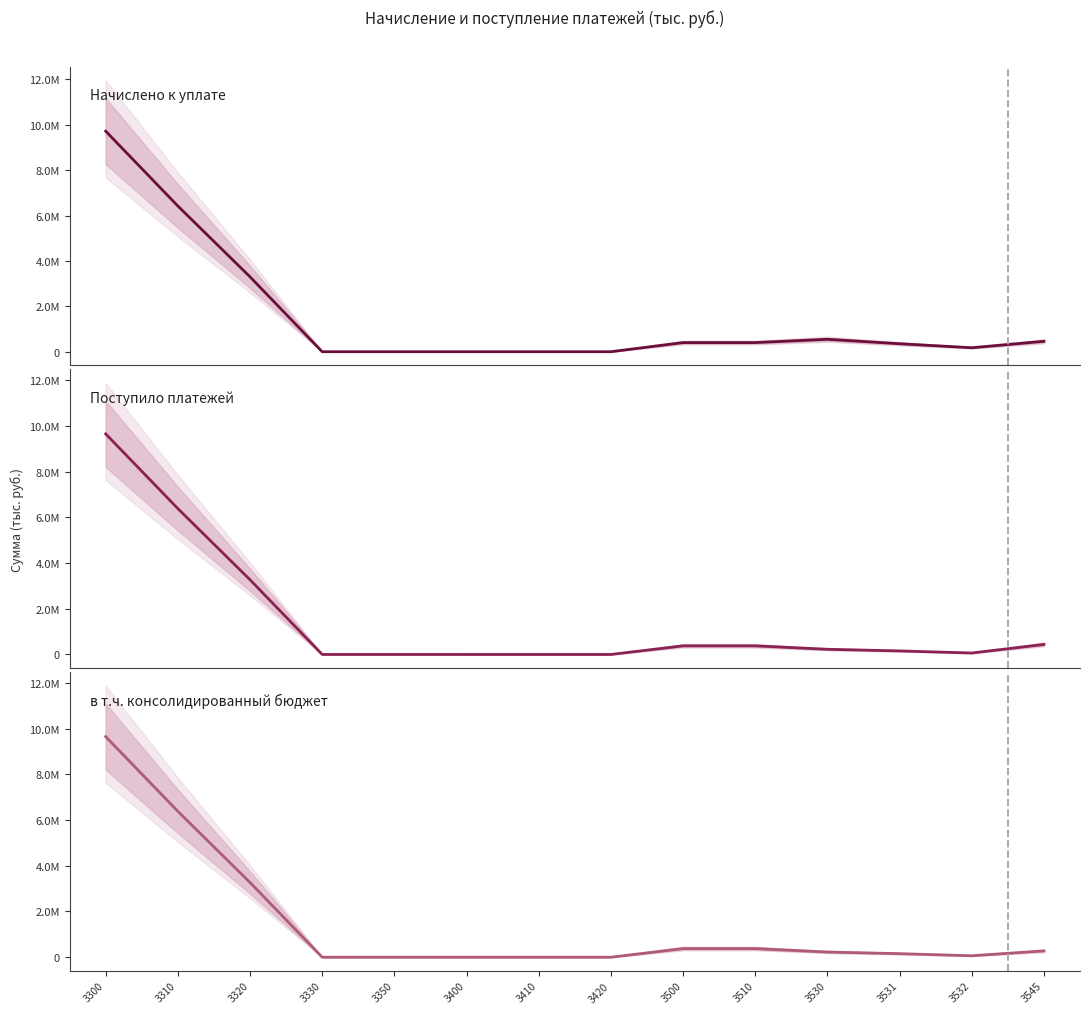

Reading right to left, list all the values displayed in this chart.

Начислено к уплате: 458606	175144	351671	546921	402200	402200	0	14	14	0	0	3299647	6421384	9721031
Поступило платежей: 438097	63574	154364	226094	376969	376966	0	0	0	224	0	3267422	6379468	9647114
в т.ч. консолидированный бюджет: 276001	63574	154364	226094	376969	376966	0	0	0	224	0	3267428	6379494	9647146